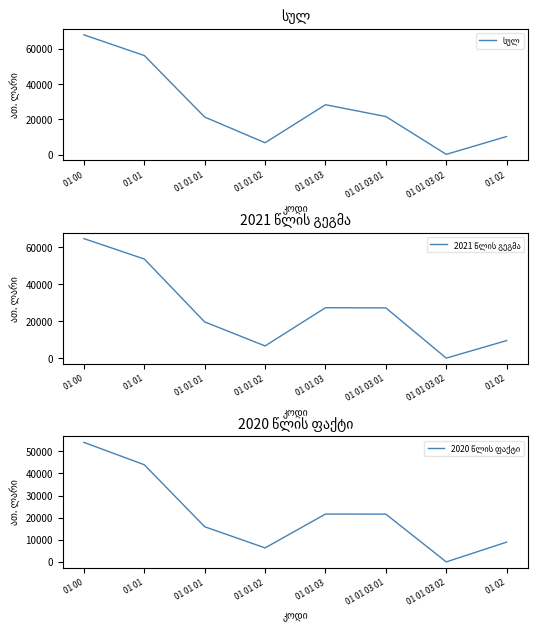

Which series has the largest range (max minus min)?

სულ